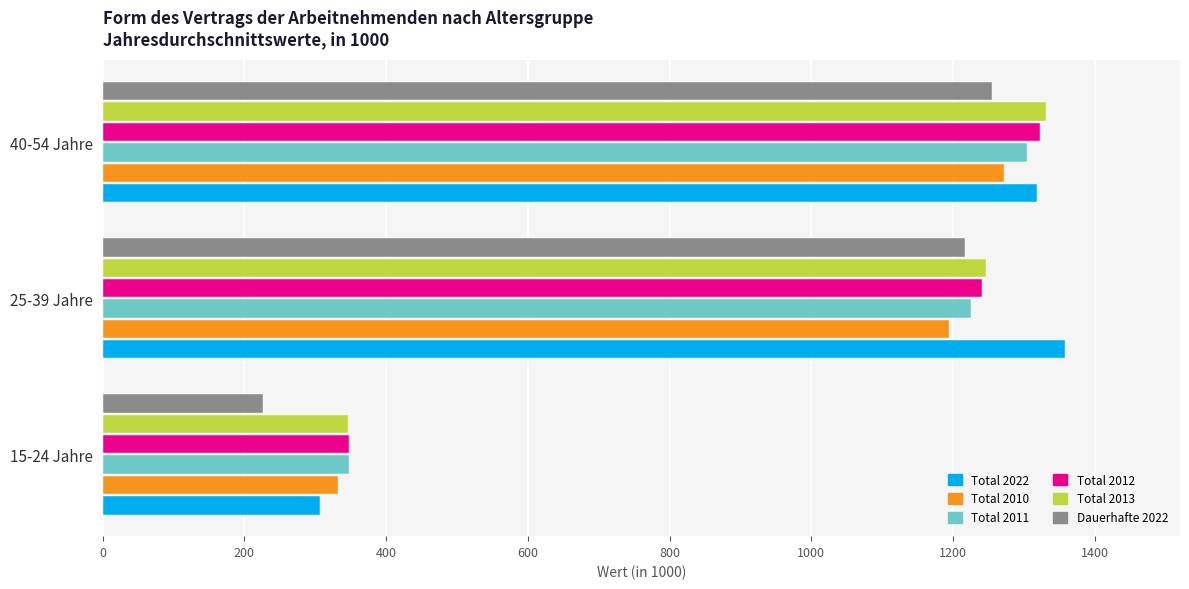

What is the total value across all series at 25-39 Jahre?

7480.2